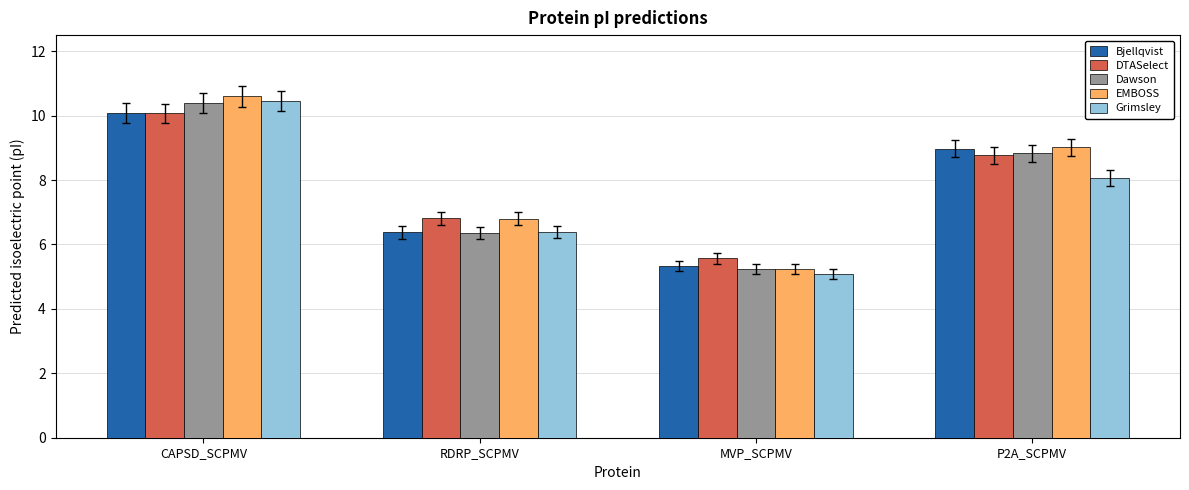

What is the sum of the Grimsley values at P2A_SCPMV and RDRP_SCPMV?

14.5